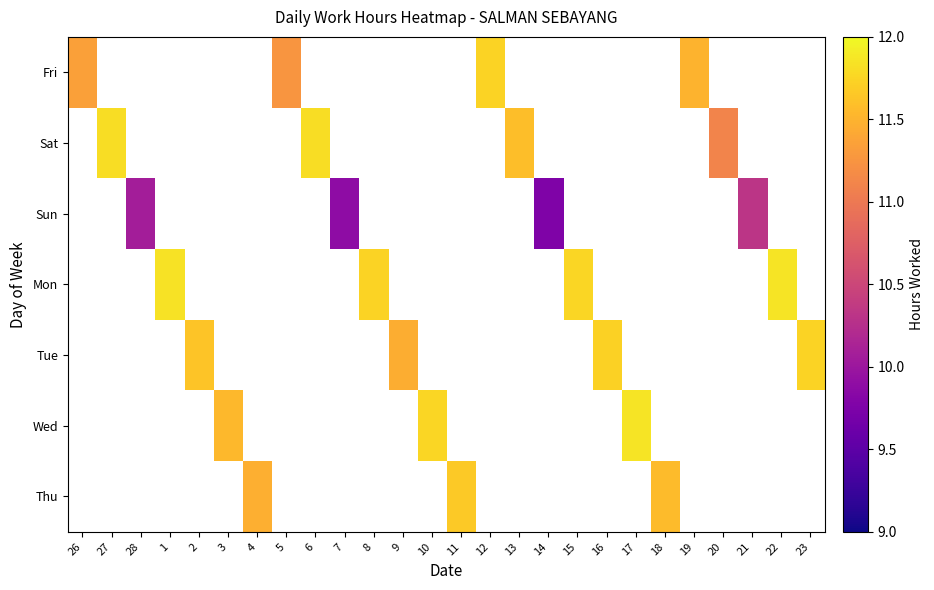

At how many categories does at least one series exceed 10?

24